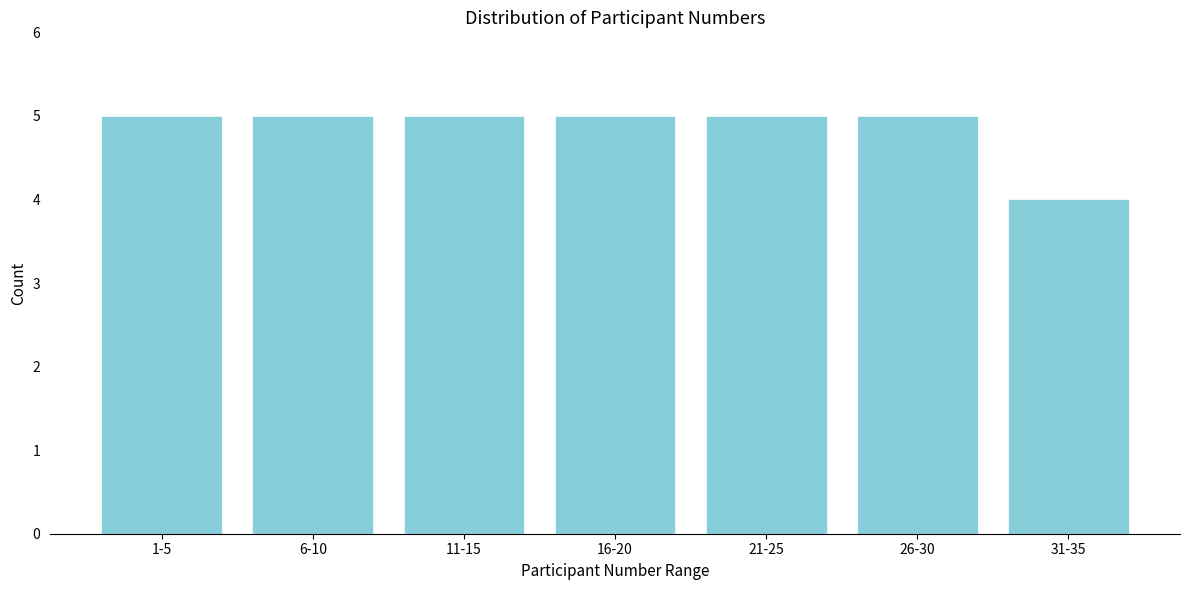

Reading left to right, list all the values displayed in this chart.

5	5	5	5	5	5	4